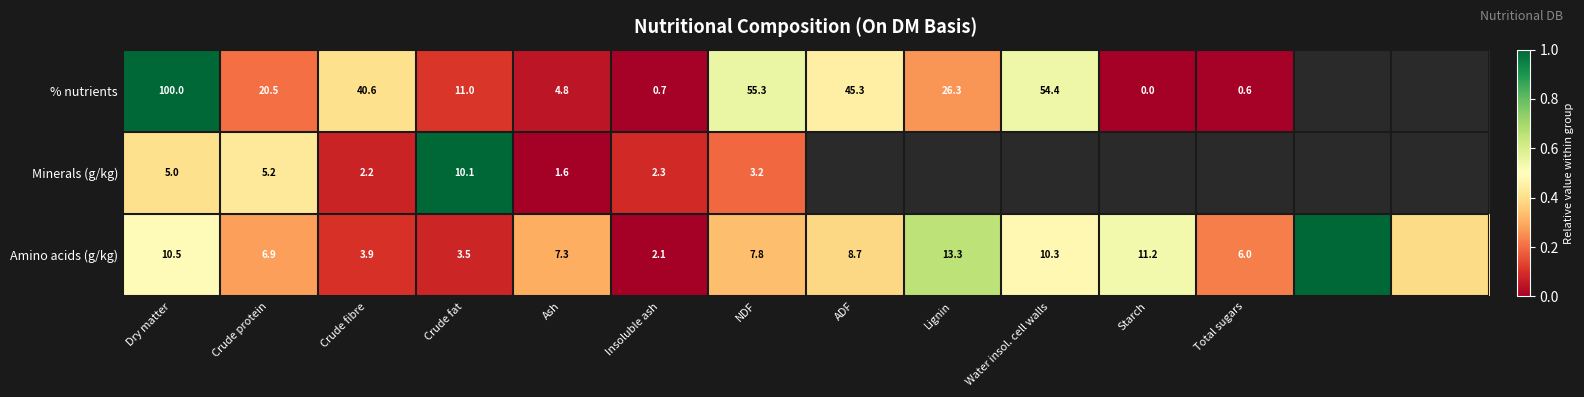

At which category is the sum across all series the highest?

Dry matter